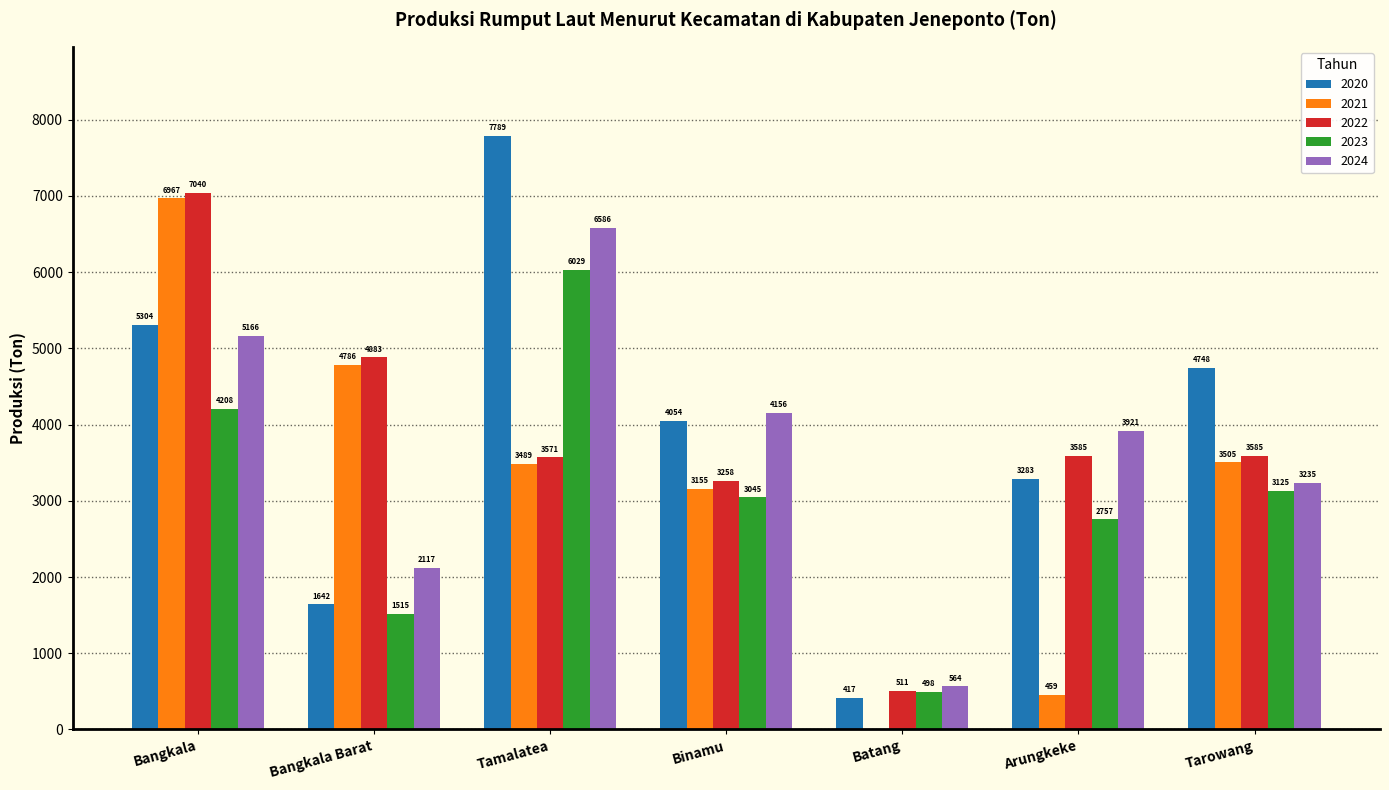

Which series has the widest spread of values?

2020